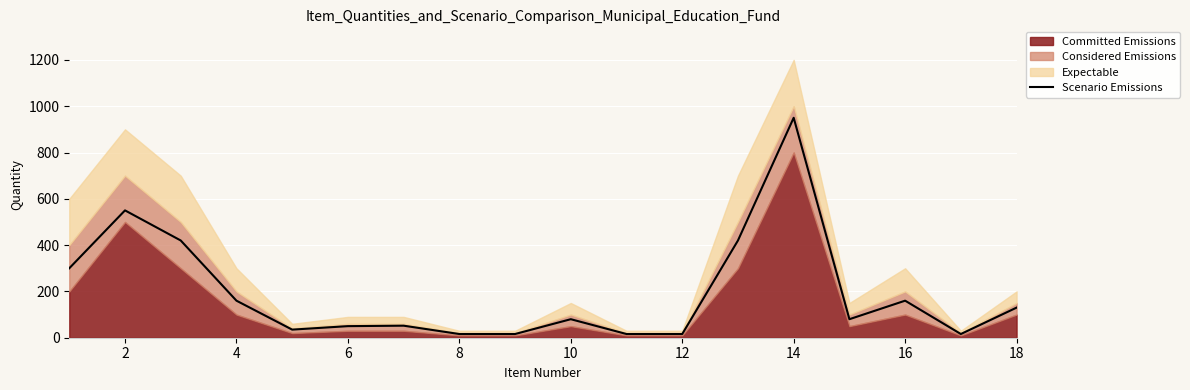

What is the maximum value for Scenario Emissions?

950